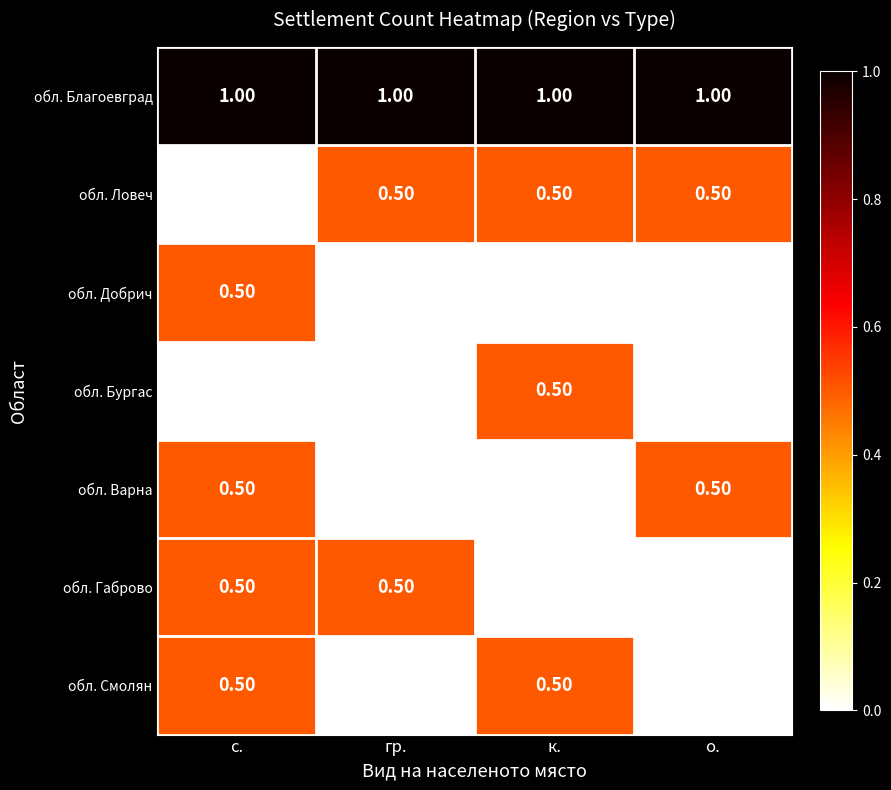

Which series has the largest total across all categories?

обл. Благоевград